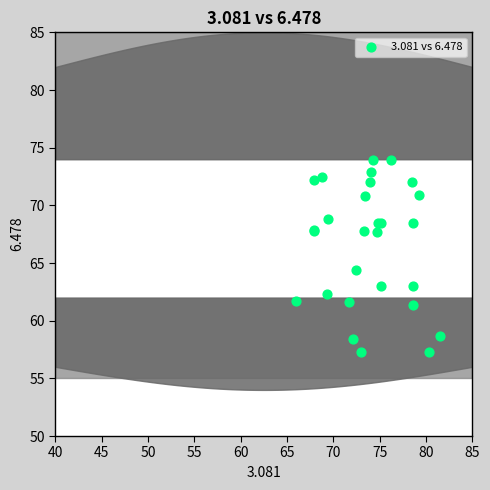

What Y value in the scatter plot is closest to 65?

64.4